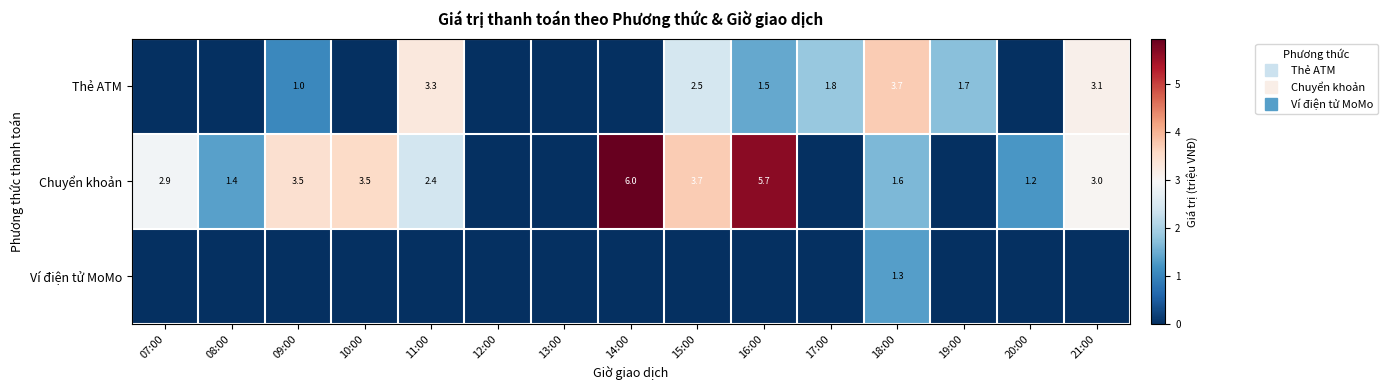

Which series changed the most between 08:00 and 17:00?

Thẻ ATM